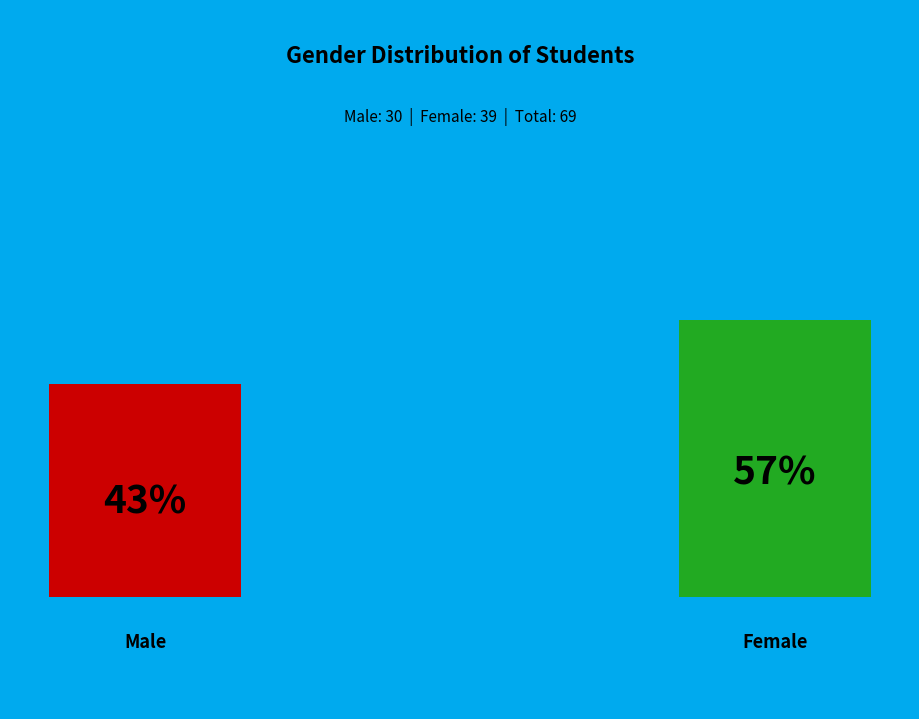

True or false: Female accounts for 51% of the total.

False